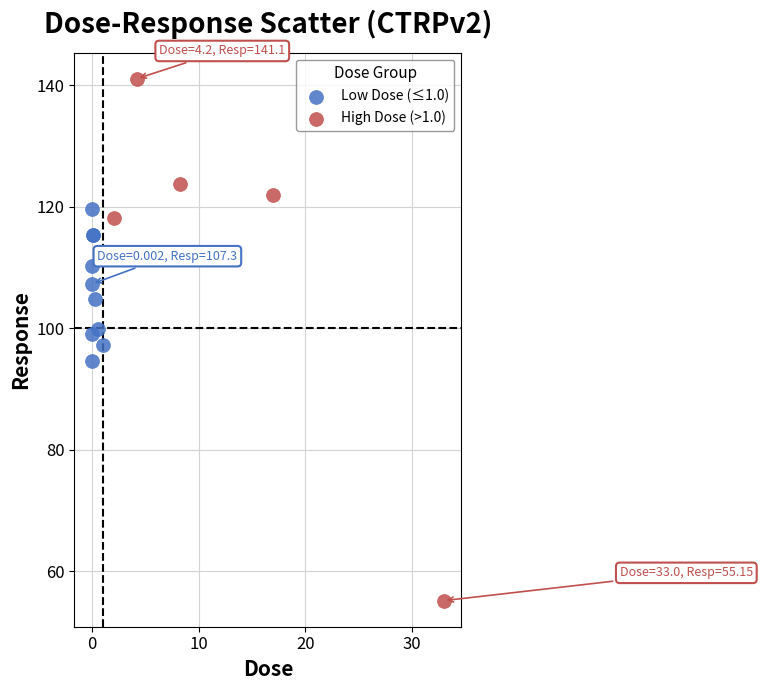

Which series has the largest Y range (max minus min)?

High Dose (>1.0)